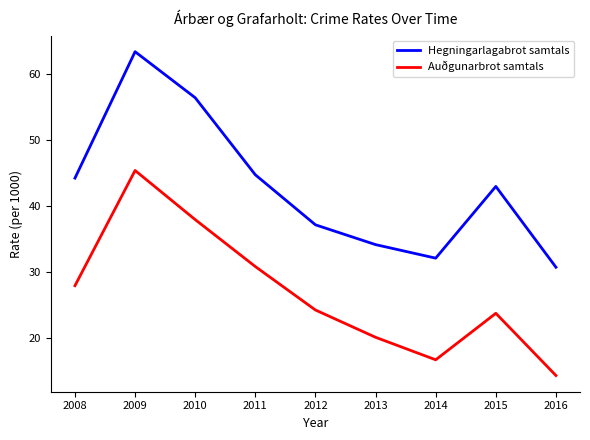

True or false: Hegningarlagabrot samtals has more than 0 interior local peaks.

True